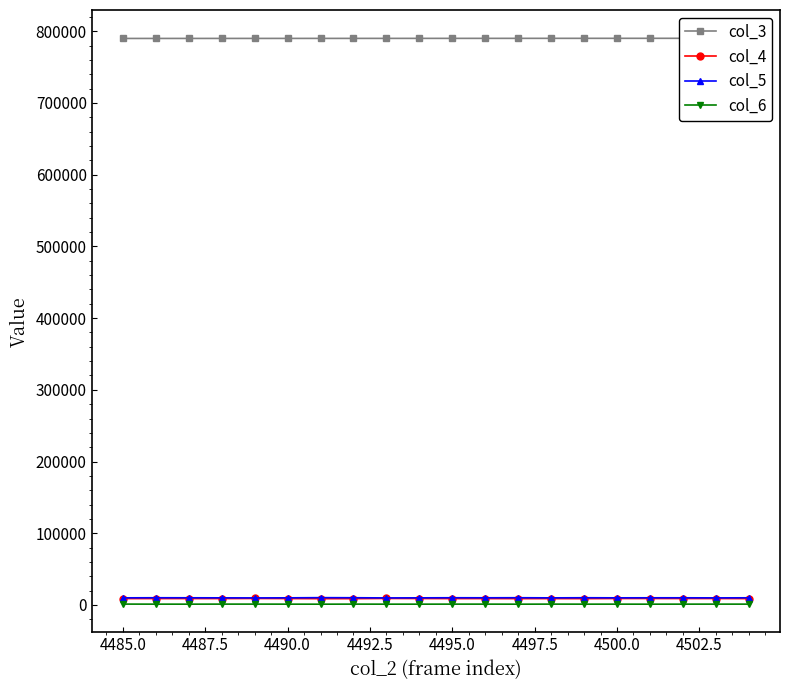

In col_6, how many points are higher than both neighbors (excluding endpoints)?

6